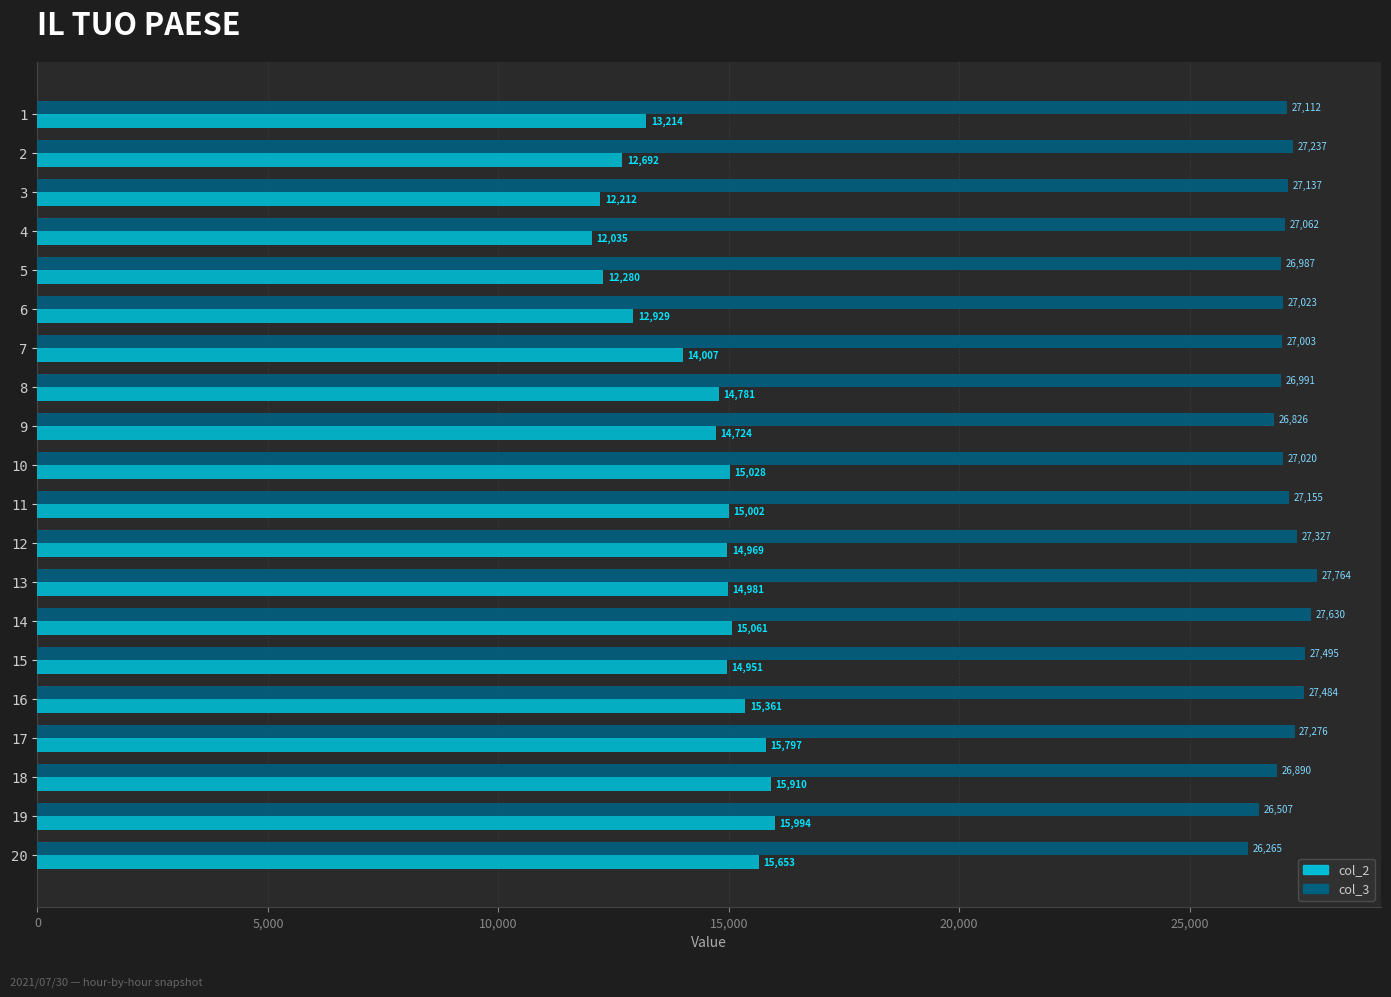

Rank the series by their average value, from lowest to highest.

col_2, col_3